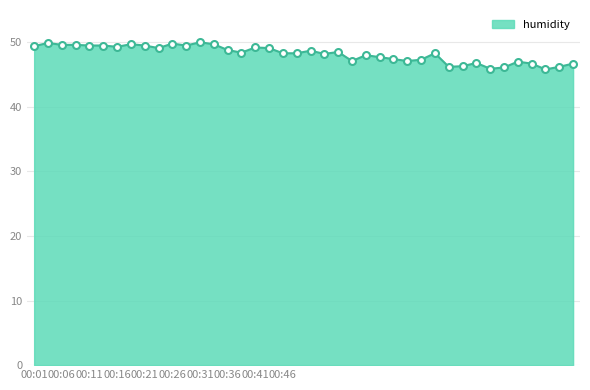

What is the smallest value displayed?

45.8